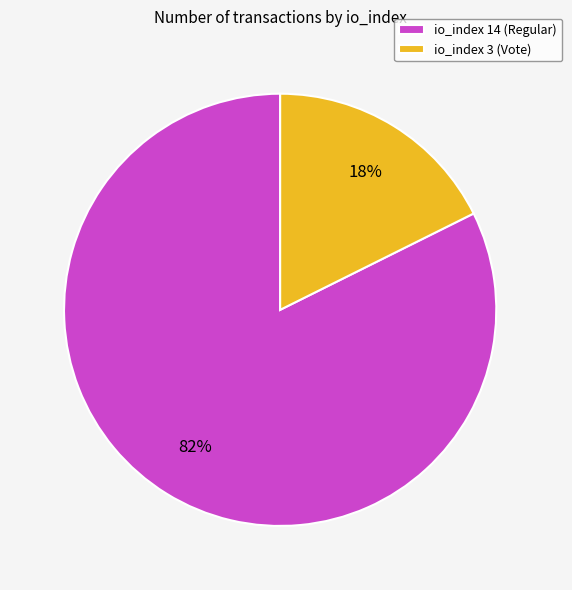

True or false: io_index 3 (Vote) accounts for 27% of the total.

False